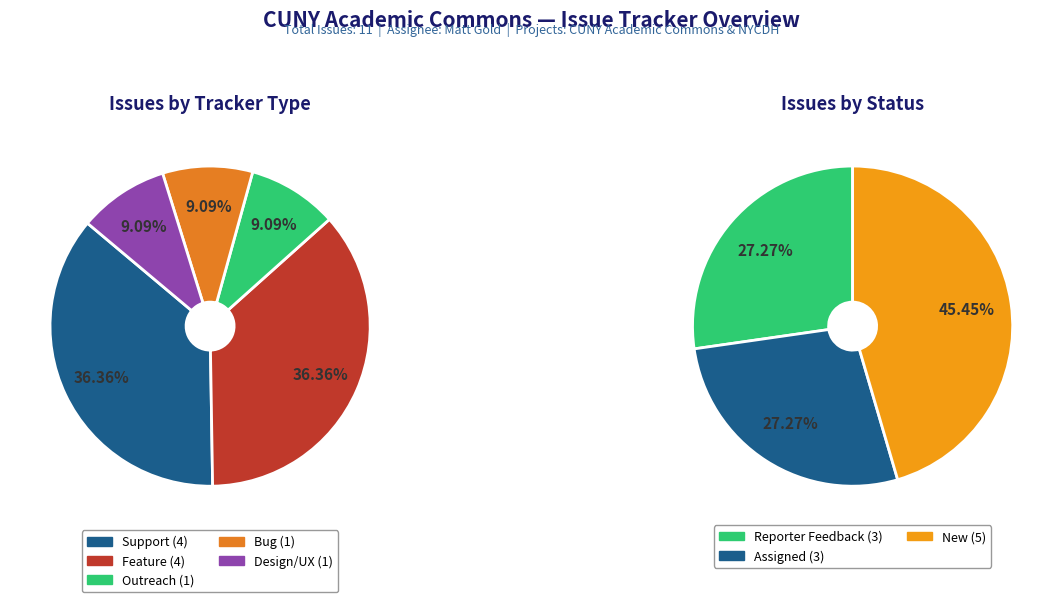

Does any single category account for the majority?

No